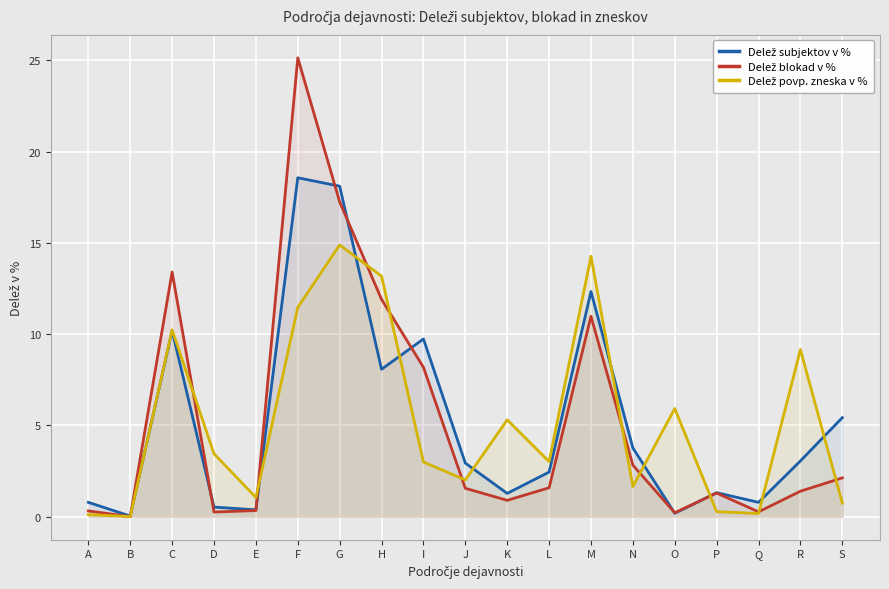

At how many categories does at least one series exceed 17?

2